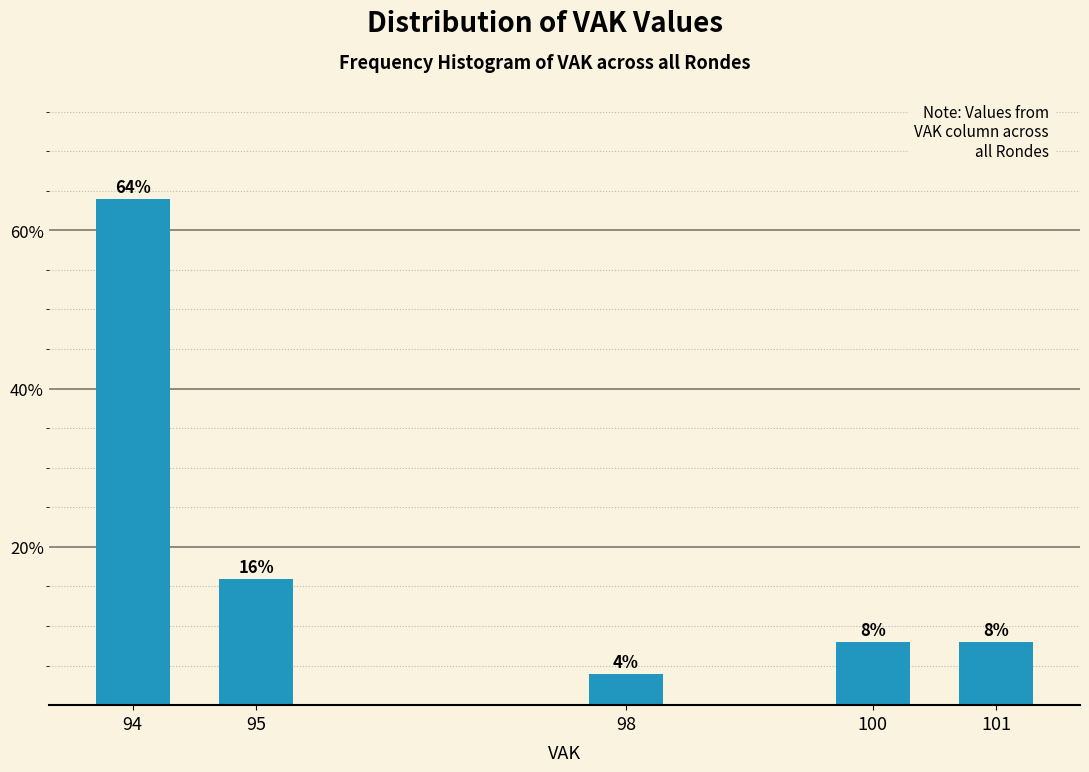

Reading right to left, transcribe all the data shown in this chart.

8	8	4	16	64